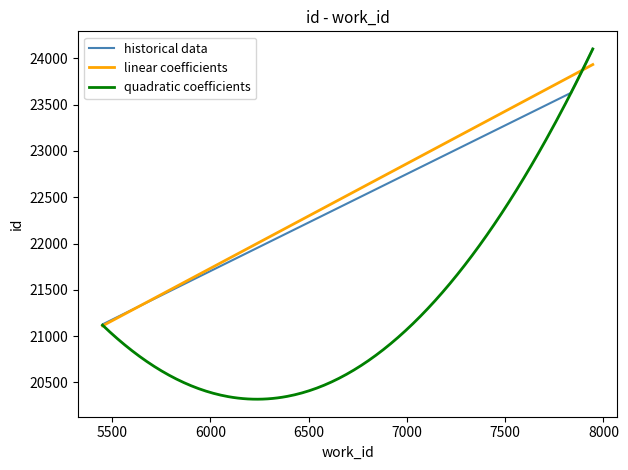

Between 7837 and 5452, which is larger?

7837